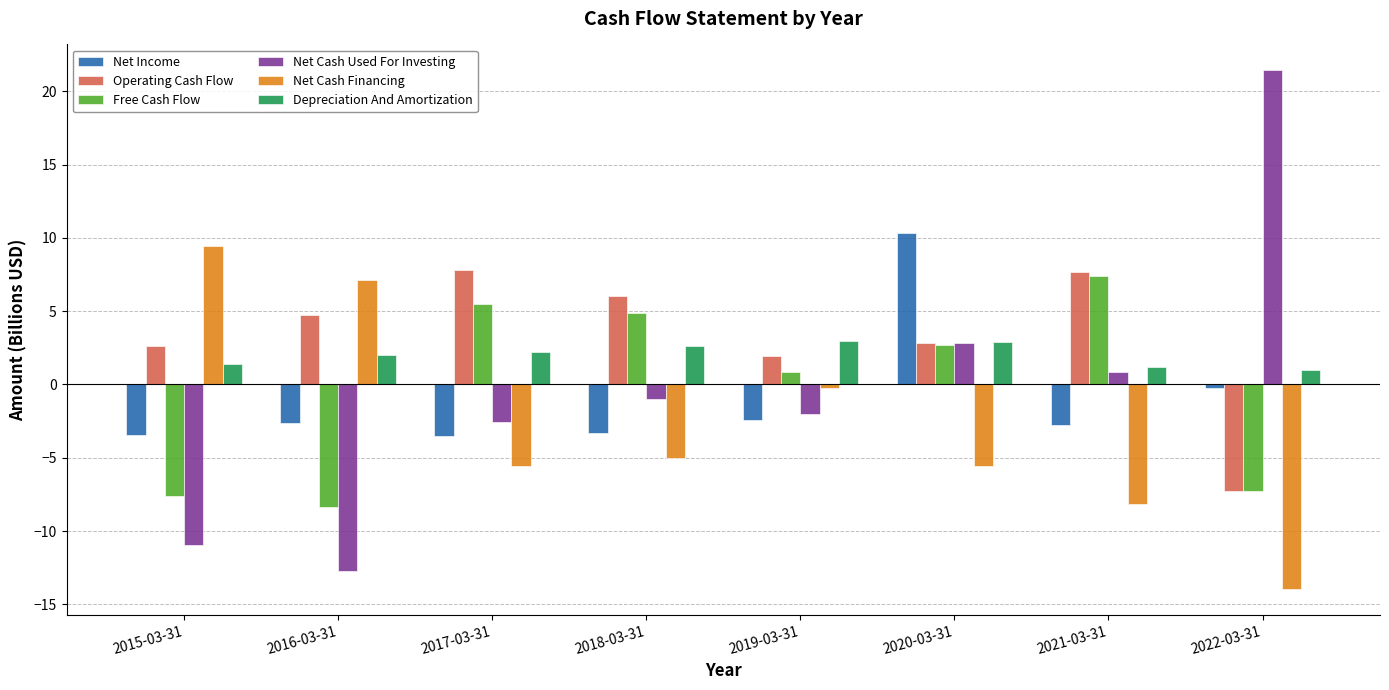

Which category has the highest value in the Net Cash Financing series?

2015-03-31